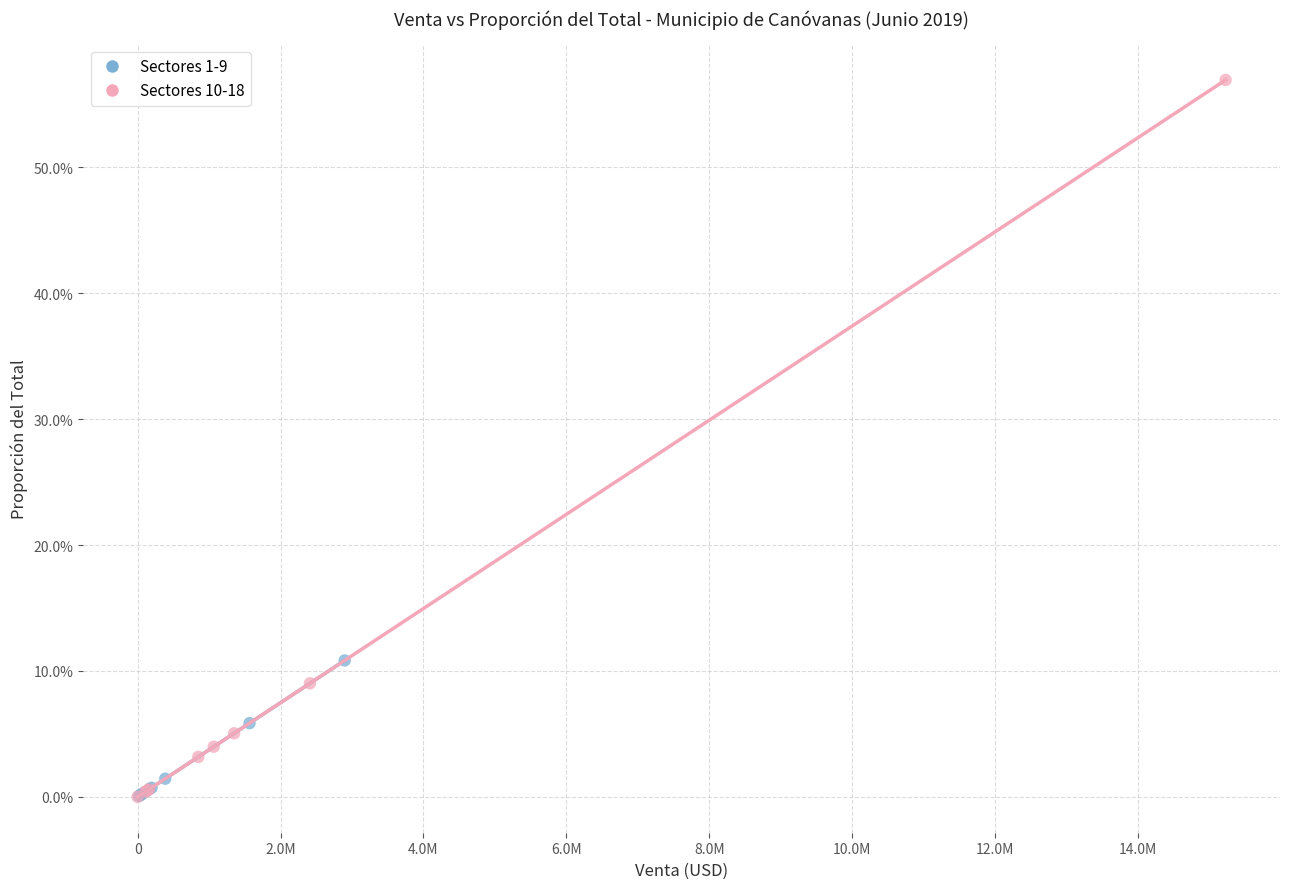

What are all the series names shown in the legend?

Sectores 1-9, Sectores 10-18